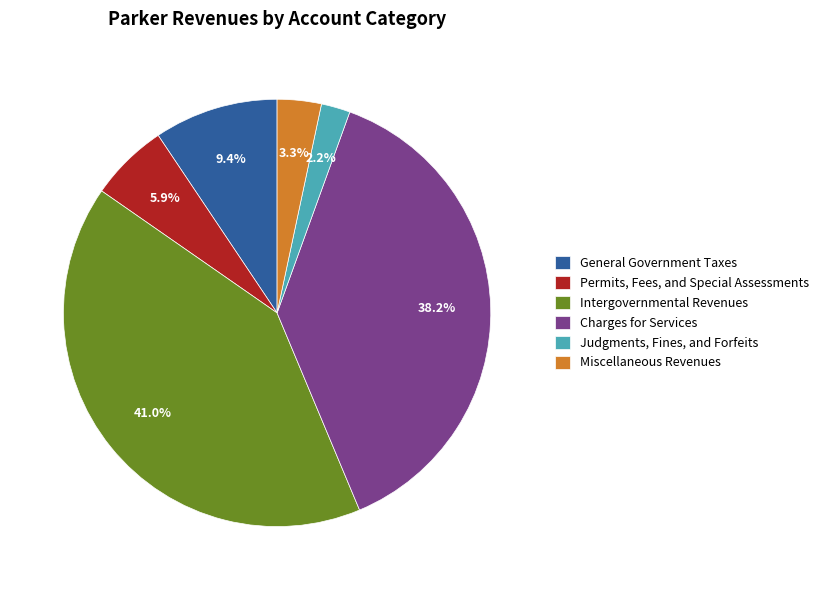

To the nearest percent, what portion does Permits, Fees, and Special Assessments represent?

6%